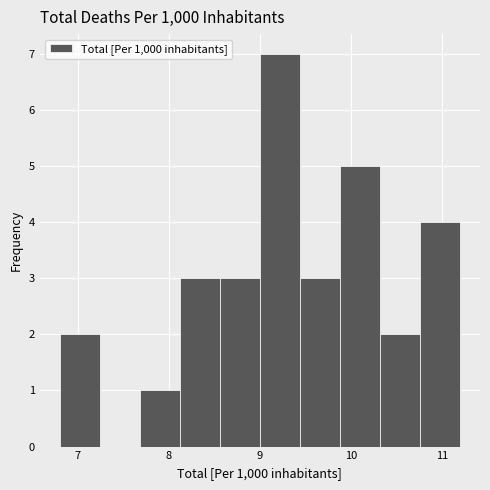

Which range on the x-axis has the tallest bar?

9.00 to 9.44